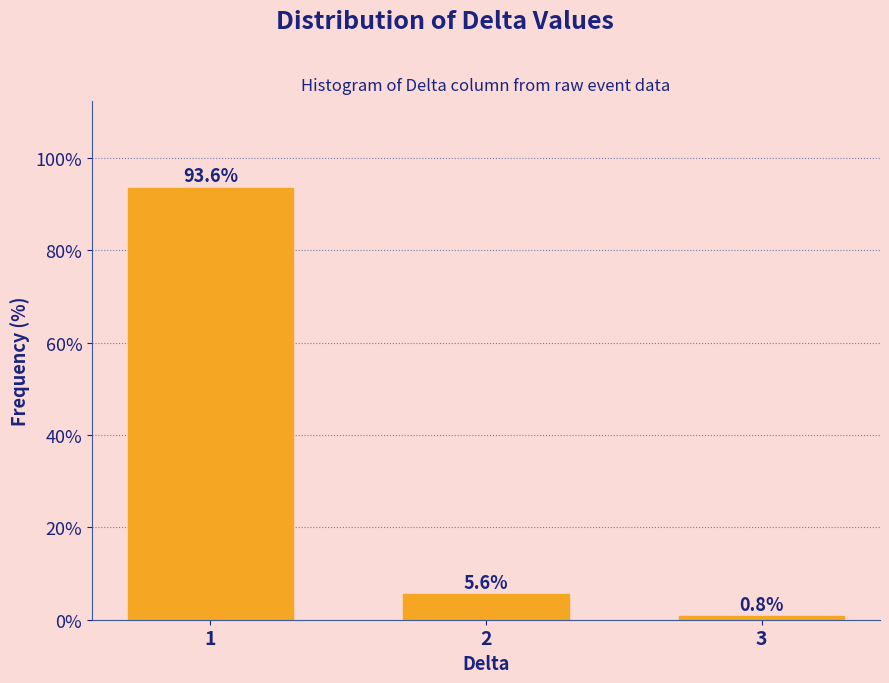

Reading left to right, transcribe all the data shown in this chart.

93.6	5.6	0.8